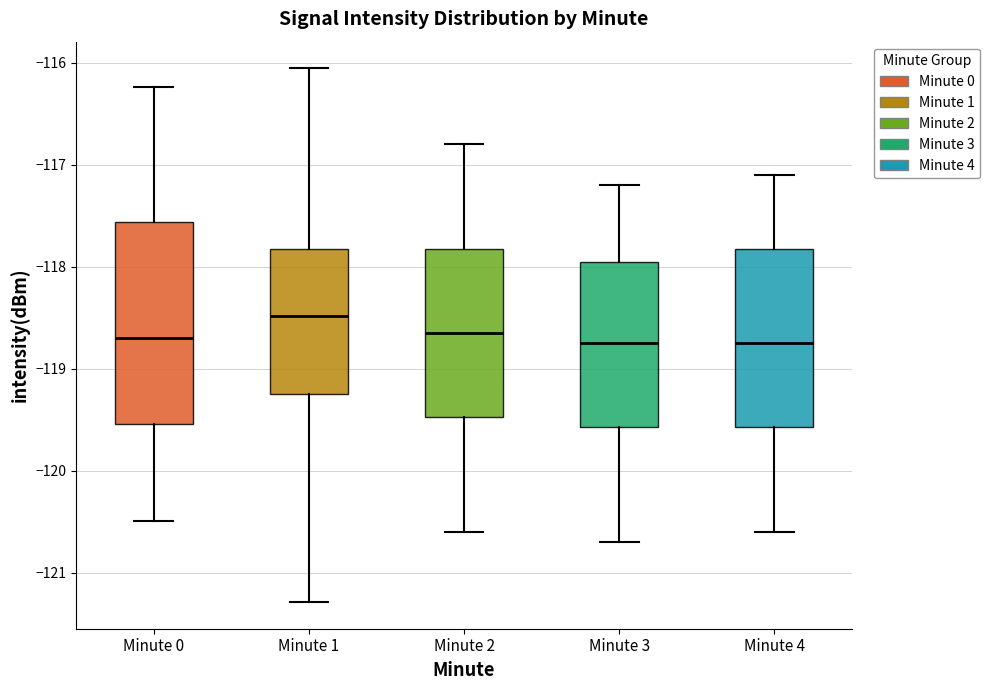

Where is the lower edge of the box for Minute 1 on the y-axis? The values are not printed on the chart, so give them approximately, as read against the axis.

-119.2